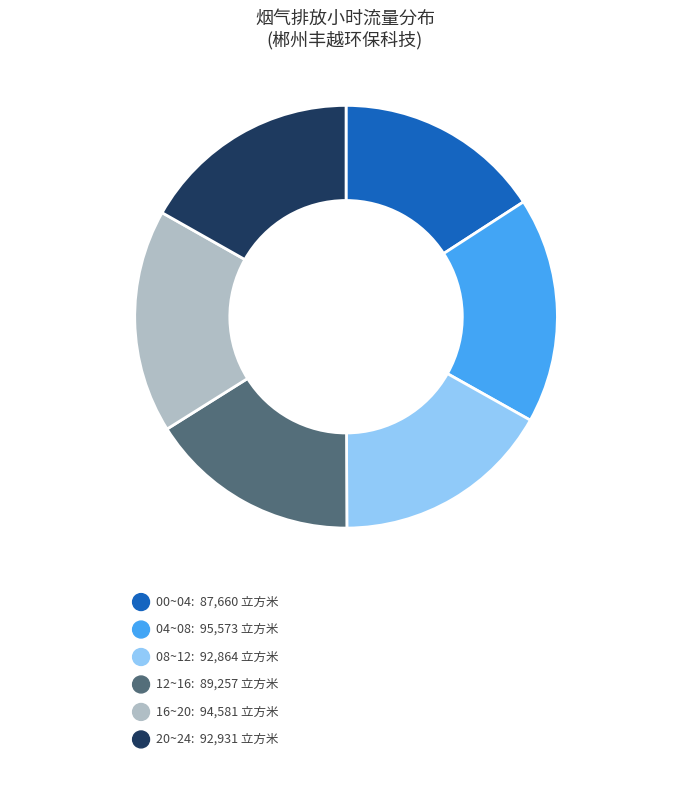

Is there any slice that represents more than half of the pie?

No